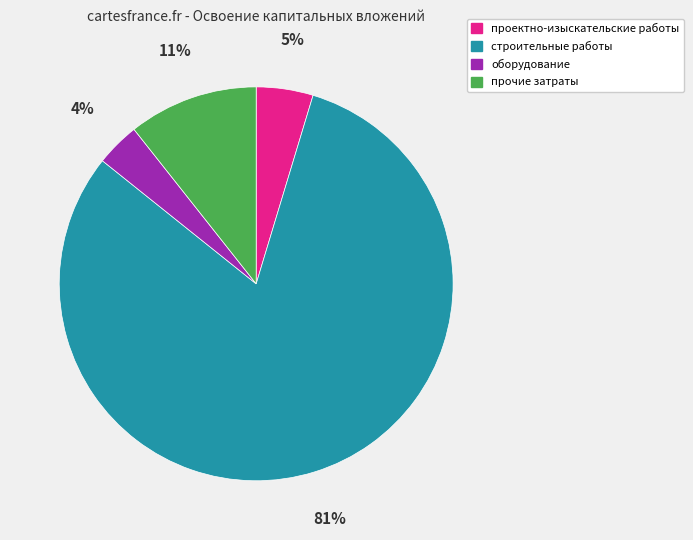

What percentage is the прочие затраты slice, to the nearest percent?

11%